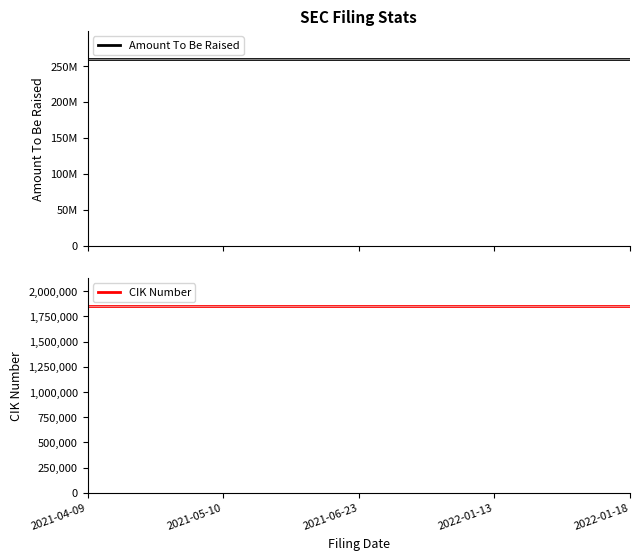

How many series are shown in this chart?

2